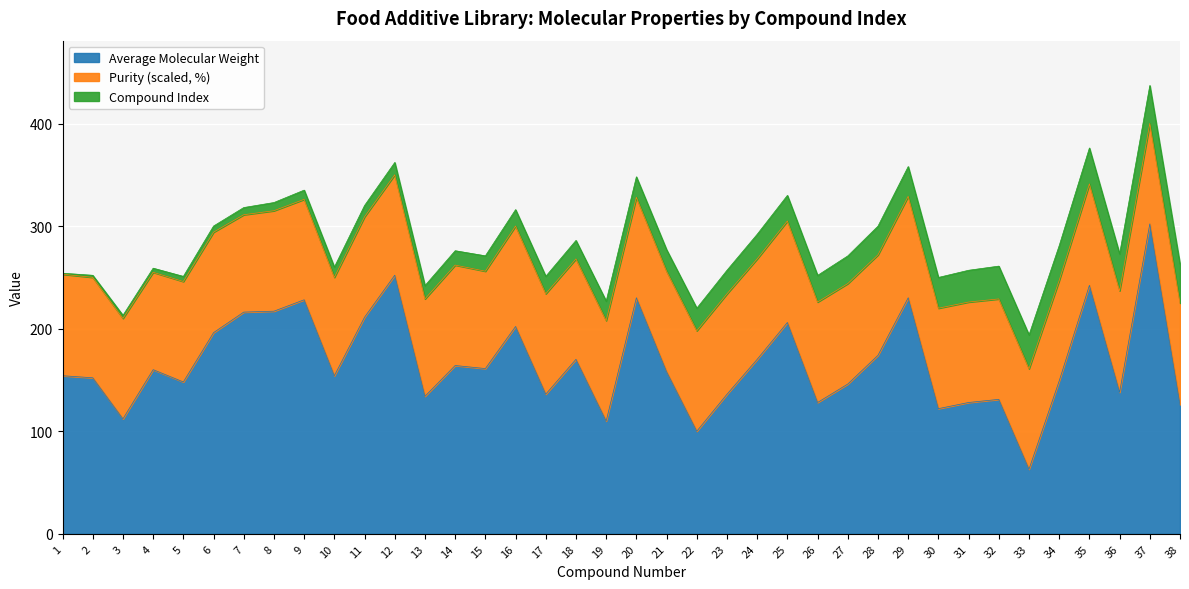

What is the difference between the Compound Index values at 7 and 15?

8.0